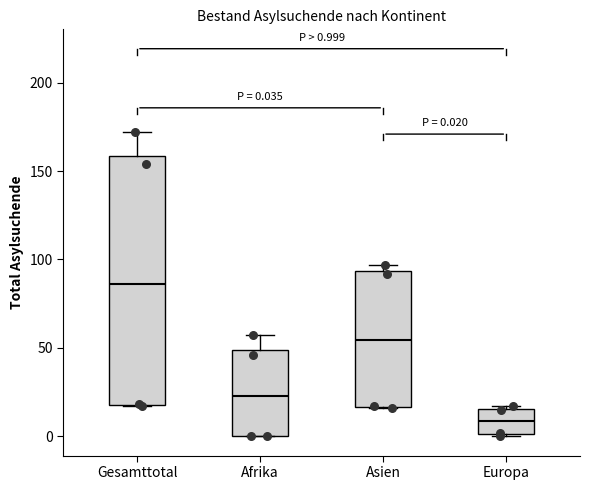

Comparing the boxes themselves (not the whiskers), which one is the tallest?

Gesamttotal